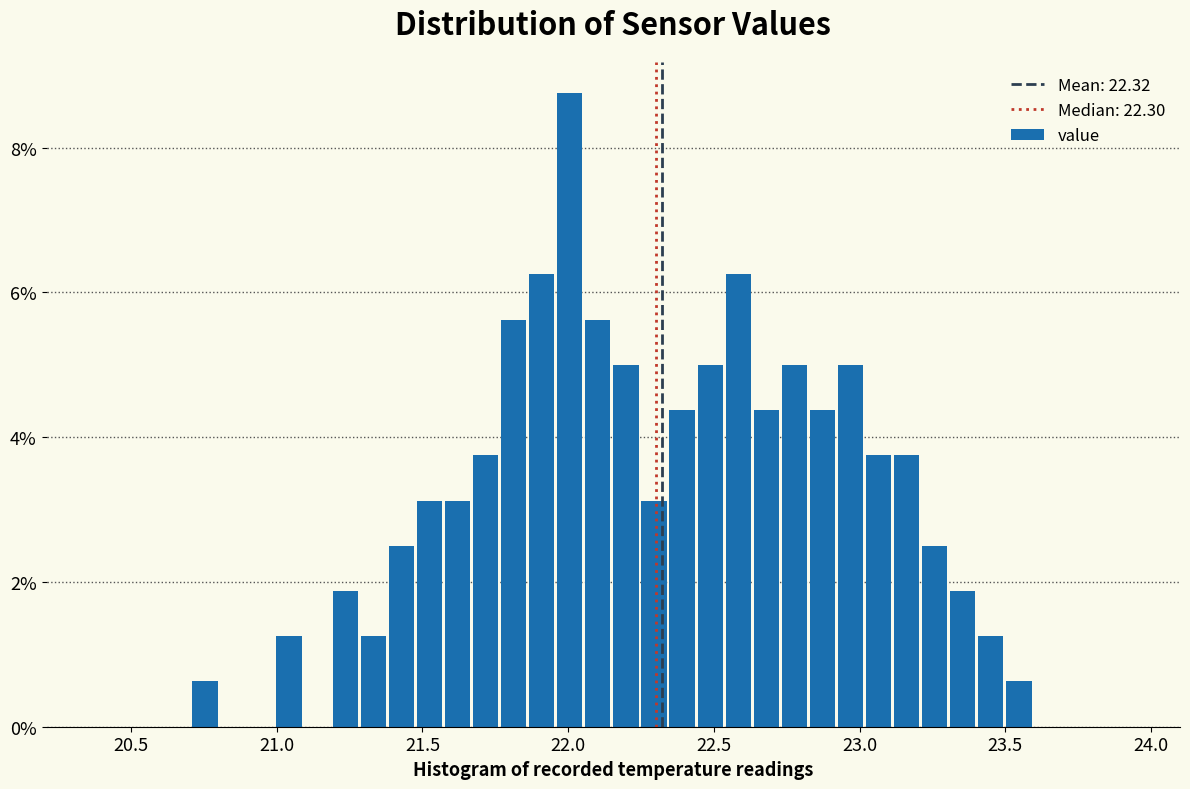

Read against the x-axis, roughly where is the centre of the tallest bar?

22.00